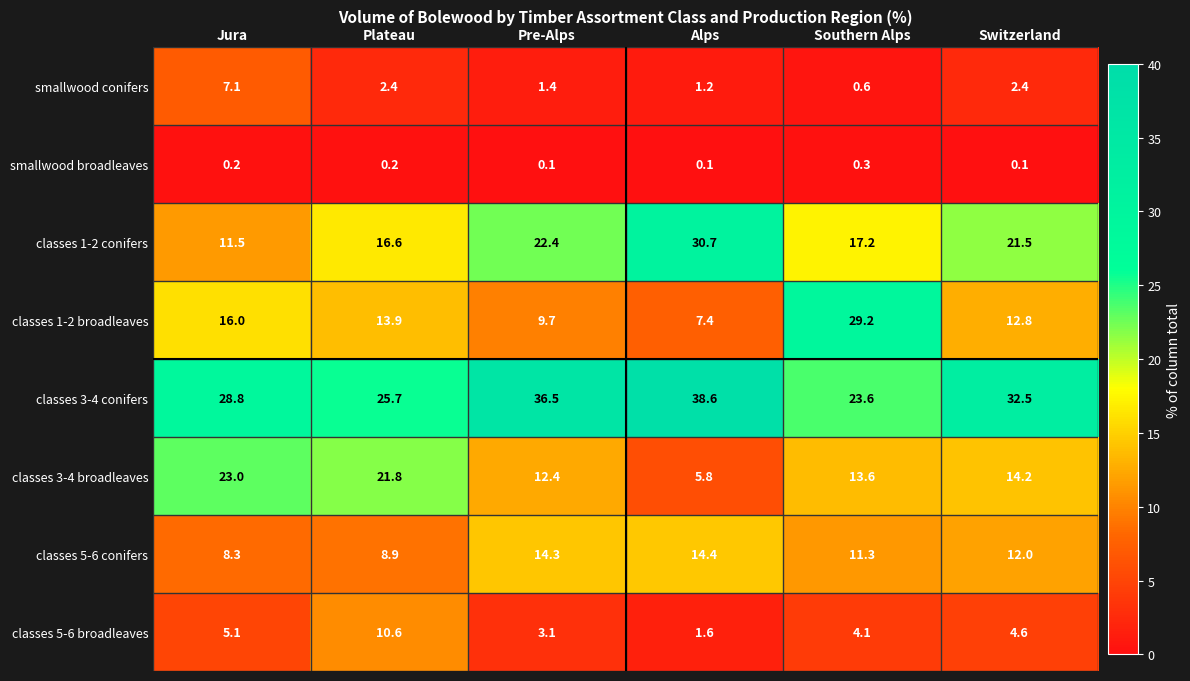

At which label does classes 5-6 conifers first exceed 12?

Pre-Alps